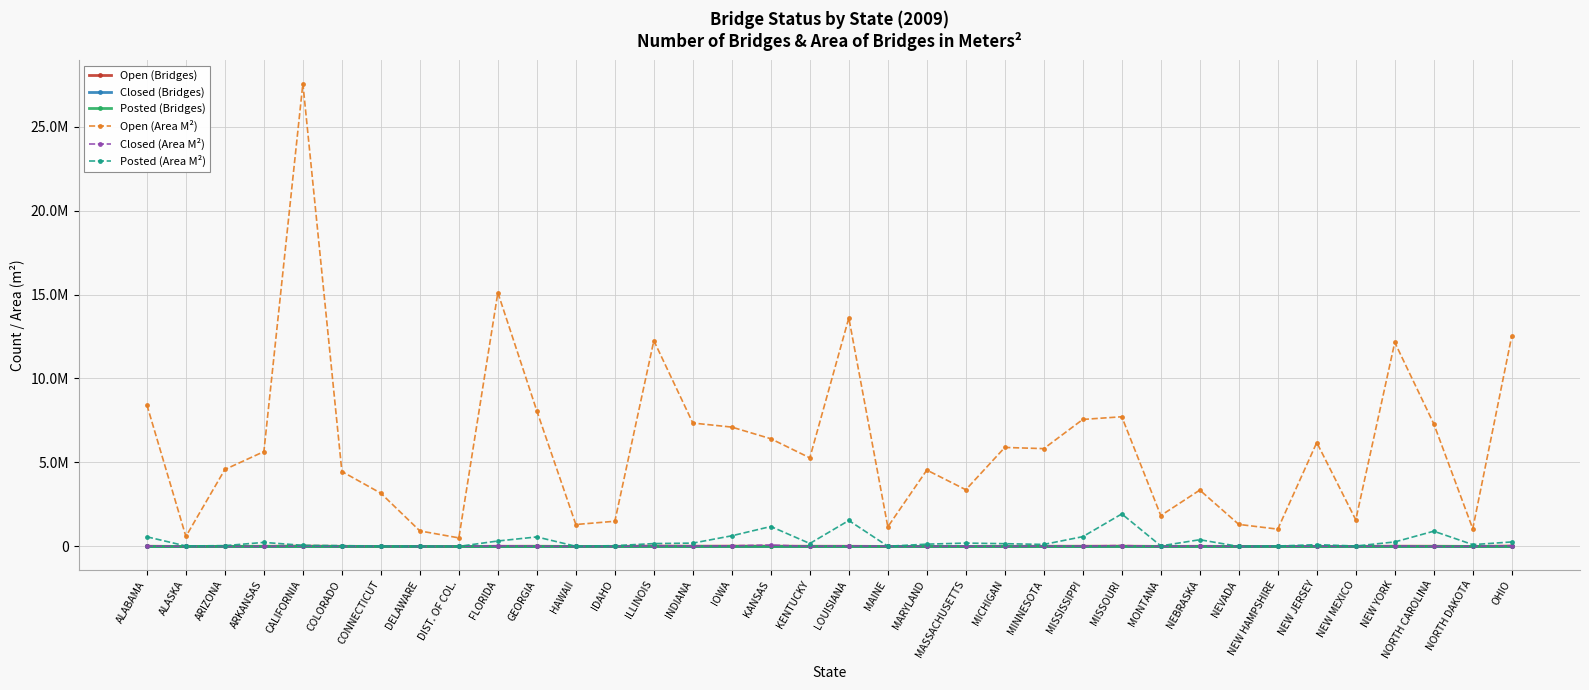

Reading left to right, extract all data points from this chart.

Open (Bridges): ALABAMA=12934.0	ALASKA=868.0	ARIZONA=7230.0	ARKANSAS=10794.0	CALIFORNIA=23732.0	COLORADO=7848.0	CONNECTICUT=3992.0	DELAWARE=828.0	DIST. OF COL.=224.0	FLORIDA=10551.0	GEORGIA=12528.0	HAWAII=994.0	IDAHO=3514.0	ILLINOIS=25052.0	INDIANA=16237.0	IOWA=19306.0	KANSAS=16818.0	KENTUCKY=12642.0	LOUISIANA=10837.0	MAINE=2282.0	MARYLAND=4498.0	MASSACHUSETTS=4377.0	MICHIGAN=9682.0	MINNESOTA=12173.0	MISSISSIPPI=13463.0	MISSOURI=17673.0	MONTANA=4360.0	NEBRASKA=10717.0	NEVADA=1708.0	NEW HAMPSHIRE=2132.0	NEW JERSEY=6050.0	NEW MEXICO=3692.0	NEW YORK=16040.0	NORTH CAROLINA=13341.0	NORTH DAKOTA=3199.0	OHIO=25976.0
Closed (Bridges): ALABAMA=138.0	ALASKA=12.0	ARIZONA=11.0	ARKANSAS=28.0	CALIFORNIA=31.0	COLORADO=17.0	CONNECTICUT=21.0	DELAWARE=0.0	DIST. OF COL.=3.0	FLORIDA=37.0	GEORGIA=51.0	HAWAII=1.0	IDAHO=4.0	ILLINOIS=156.0	INDIANA=107.0	IOWA=208.0	KANSAS=213.0	KENTUCKY=17.0	LOUISIANA=156.0	MAINE=11.0	MARYLAND=32.0	MASSACHUSETTS=60.0	MICHIGAN=84.0	MINNESOTA=72.0	MISSISSIPPI=123.0	MISSOURI=278.0	MONTANA=8.0	NEBRASKA=404.0	NEVADA=0.0	NEW HAMPSHIRE=38.0	NEW JERSEY=41.0	NEW MEXICO=8.0	NEW YORK=97.0	NORTH CAROLINA=5.0	NORTH DAKOTA=73.0	OHIO=112.0
Posted (Bridges): ALABAMA=2647.0	ALASKA=95.0	ARIZONA=126.0	ARKANSAS=1584.0	CALIFORNIA=317.0	COLORADO=318.0	CONNECTICUT=76.0	DELAWARE=31.0	DIST. OF COL.=7.0	FLORIDA=1096.0	GEORGIA=1750.0	HAWAII=127.0	IDAHO=329.0	ILLINOIS=954.0	INDIANA=1735.0	IOWA=4452.0	KANSAS=7087.0	KENTUCKY=794.0	LOUISIANA=2226.0	MAINE=87.0	MARYLAND=592.0	MASSACHUSETTS=485.0	MICHIGAN=1013.0	MINNESOTA=760.0	MISSISSIPPI=2654.0	MISSOURI=5768.0	MONTANA=282.0	NEBRASKA=3962.0	NEVADA=14.0	NEW HAMPSHIRE=169.0	NEW JERSEY=354.0	NEW MEXICO=138.0	NEW YORK=916.0	NORTH CAROLINA=4318.0	NORTH DAKOTA=1064.0	OHIO=1804.0
Open (Area M²): ALABAMA=8427689.0	ALASKA=596126.0	ARIZONA=4584646.0	ARKANSAS=5646415.0	CALIFORNIA=27558203.0	COLORADO=4463119.0	CONNECTICUT=3169193.0	DELAWARE=925518.0	DIST. OF COL.=511198.8	FLORIDA=15109805.0	GEORGIA=8066249.0	HAWAII=1307577.0	IDAHO=1501273.0	ILLINOIS=12252347.0	INDIANA=7348767.0	IOWA=7105729.0	KANSAS=6412698.0	KENTUCKY=5275799.0	LOUISIANA=13605583.0	MAINE=1169436.0	MARYLAND=4548163.0	MASSACHUSETTS=3377695.0	MICHIGAN=5895695.0	MINNESOTA=5824619.0	MISSISSIPPI=7562413.0	MISSOURI=7721963.0	MONTANA=1839844.0	NEBRASKA=3356834.0	NEVADA=1313759.0	NEW HAMPSHIRE=1031987.0	NEW JERSEY=6188415.0	NEW MEXICO=1586695.0	NEW YORK=12149403.0	NORTH CAROLINA=7305015.0	NORTH DAKOTA=1055515.0	OHIO=12526931.0
Closed (Area M²): ALABAMA=30489.7	ALASKA=1167.0	ARIZONA=2180.3	ARKANSAS=5404.6	CALIFORNIA=21313.3	COLORADO=4743.5	CONNECTICUT=10198.2	DELAWARE=0.0	DIST. OF COL.=4827.6	FLORIDA=42508.1	GEORGIA=14717.3	HAWAII=175.9	IDAHO=1250.3	ILLINOIS=39264.5	INDIANA=27680.7	IOWA=39704.8	KANSAS=88646.0	KENTUCKY=4236.3	LOUISIANA=39870.7	MAINE=7580.1	MARYLAND=6556.2	MASSACHUSETTS=20421.0	MICHIGAN=9109.4	MINNESOTA=20050.2	MISSISSIPPI=24361.0	MISSOURI=56220.5	MONTANA=1377.9	NEBRASKA=38615.8	NEVADA=0.0	NEW HAMPSHIRE=9696.6	NEW JERSEY=23231.5	NEW MEXICO=3347.3	NEW YORK=40692.8	NORTH CAROLINA=806.1	NORTH DAKOTA=9159.1	OHIO=41939.8
Posted (Area M²): ALABAMA=575166.4	ALASKA=29424.3	ARIZONA=49157.6	ARKANSAS=242634.8	CALIFORNIA=67805.8	COLORADO=50491.4	CONNECTICUT=15570.1	DELAWARE=10230.4	DIST. OF COL.=5742.7	FLORIDA=326397.8	GEORGIA=568250.4	HAWAII=12435.2	IDAHO=48252.8	ILLINOIS=172094.2	INDIANA=199757.8	IOWA=636873.8	KANSAS=1189046.0	KENTUCKY=176796.8	LOUISIANA=1546712.0	MAINE=14149.2	MARYLAND=137796.4	MASSACHUSETTS=200899.7	MICHIGAN=165791.0	MINNESOTA=121984.8	MISSISSIPPI=583940.7	MISSOURI=1938080.0	MONTANA=35351.5	NEBRASKA=401849.1	NEVADA=1789.0	NEW HAMPSHIRE=25816.8	NEW JERSEY=108665.6	NEW MEXICO=27557.3	NEW YORK=269825.1	NORTH CAROLINA=909845.3	NORTH DAKOTA=110401.4	OHIO=269484.1